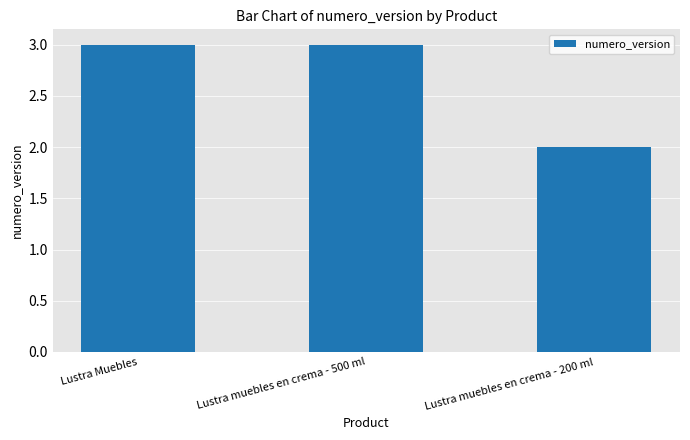

The chart shows a value of 4 at Lustra muebles en crema - 500 ml. True or false?

False